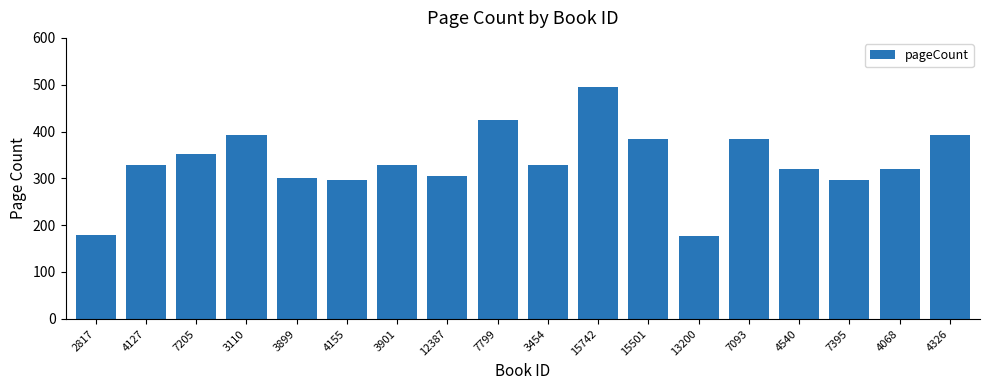

What is the difference between the second highest and minimum values?

248